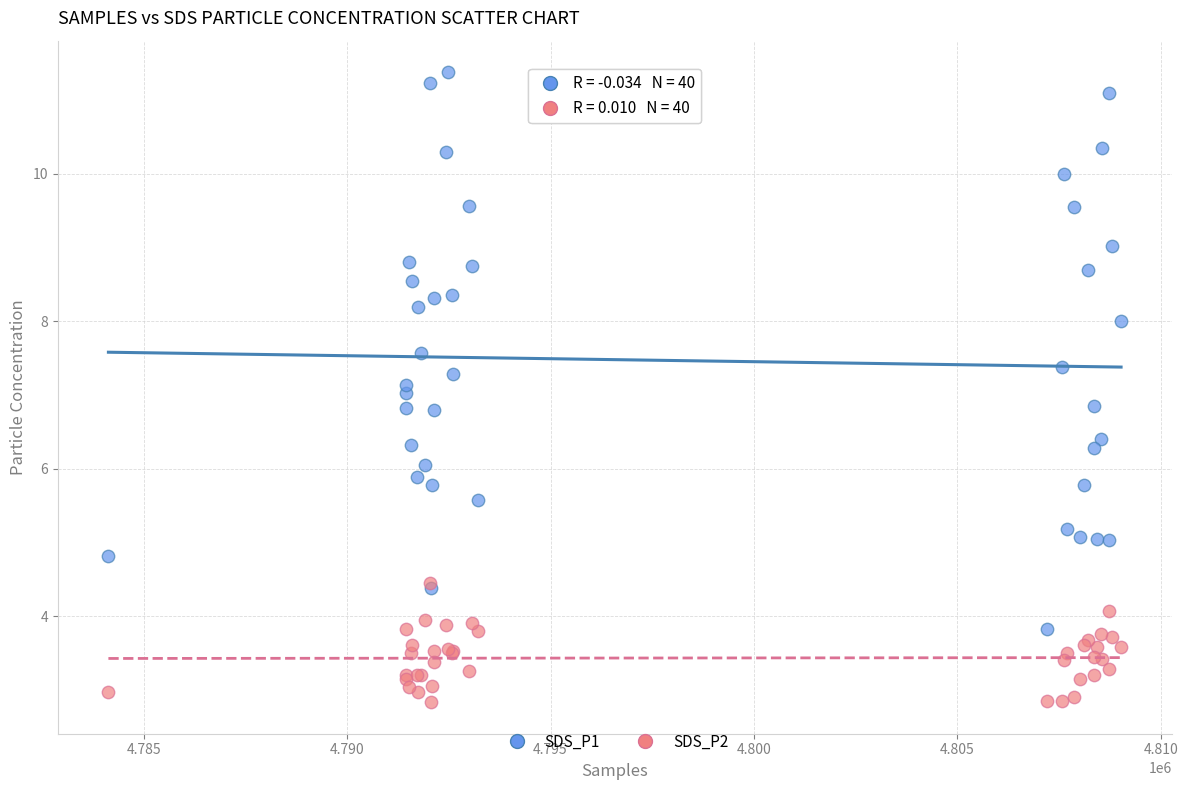

What are all the series names shown in the legend?

SDS_P1, SDS_P2